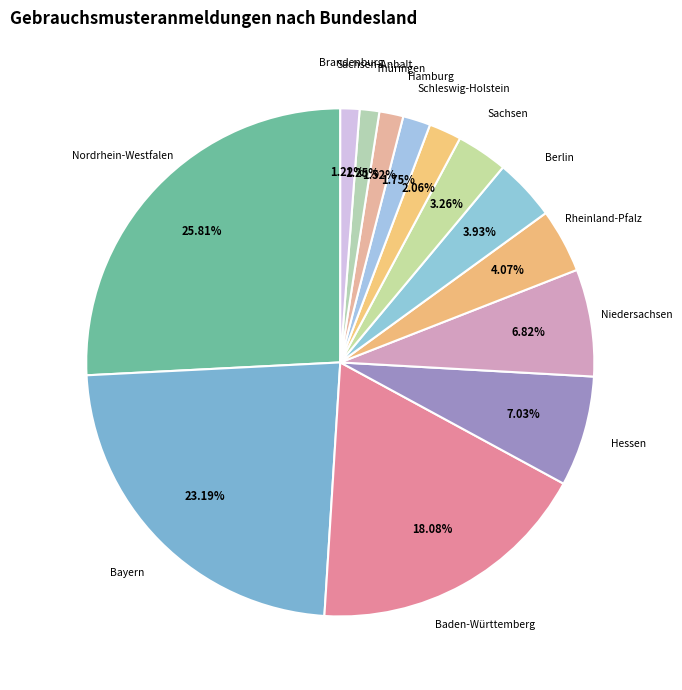

What is the largest slice in the pie chart?

Nordrhein-Westfalen